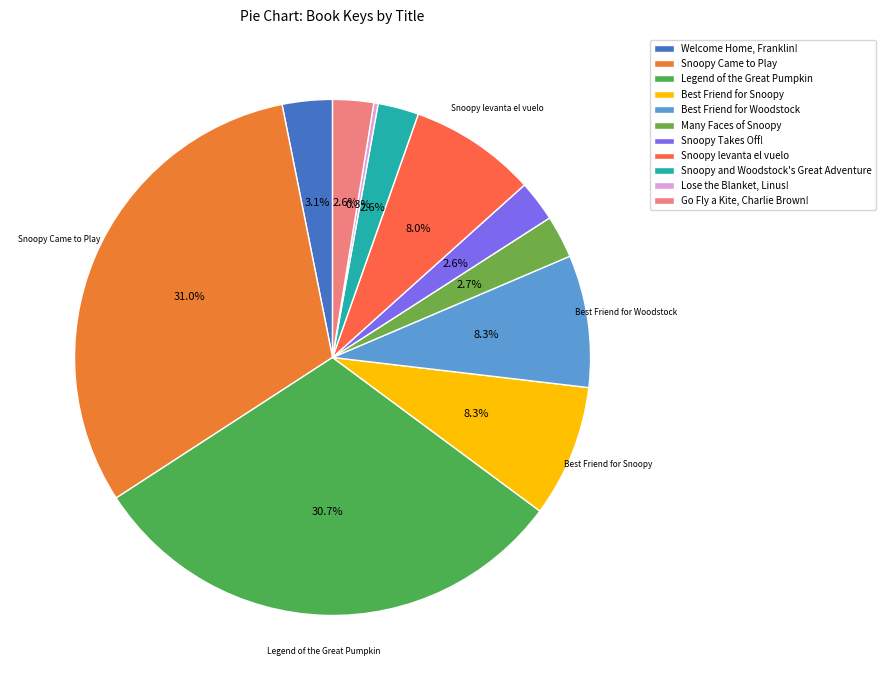

To the nearest percent, what is the difference between the Snoopy and Woodstock's Great Adventure and Best Friend for Snoopy slice percentages?

6%